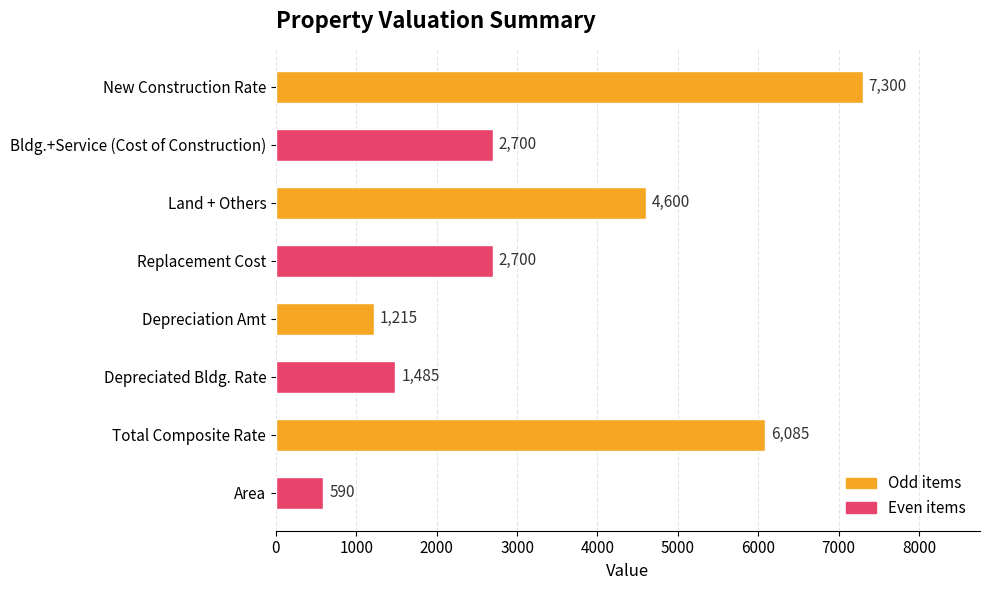

How many values are below 2700?

3